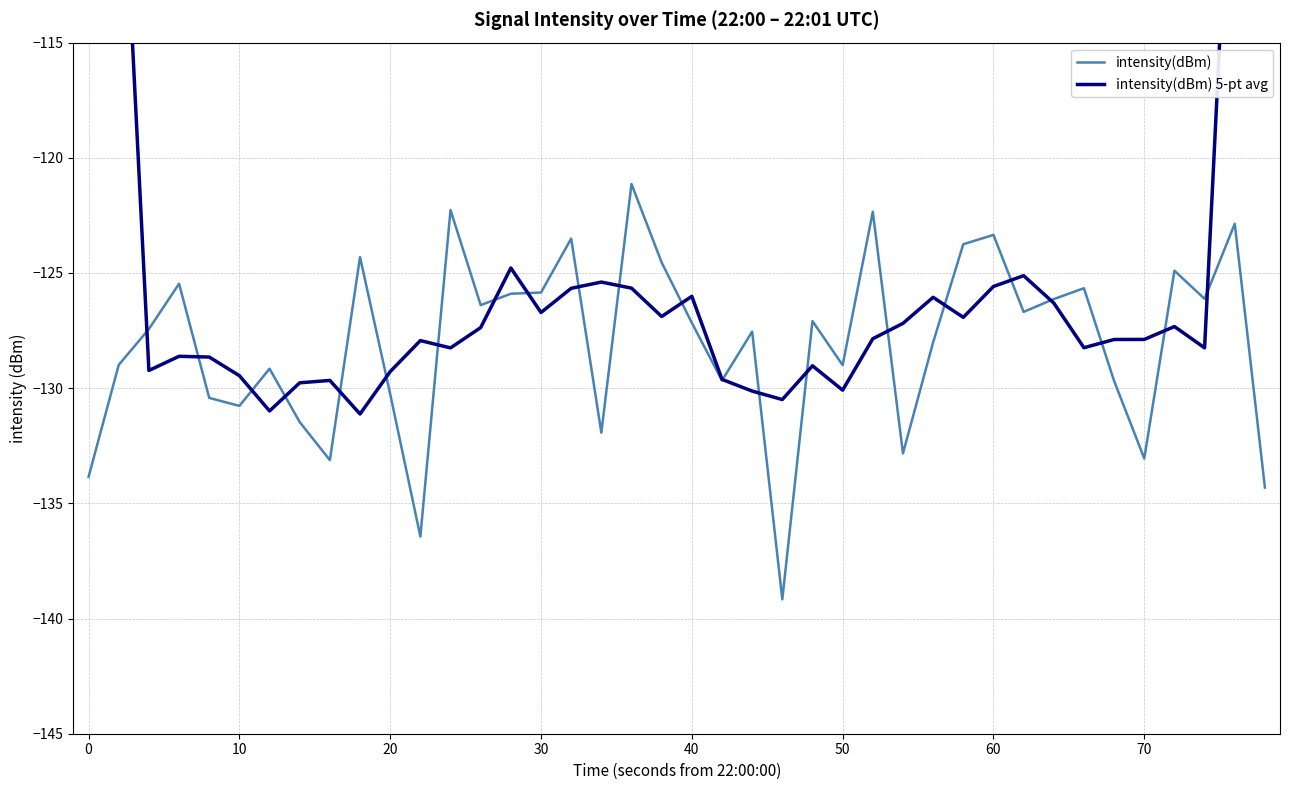

What is the smallest value displayed?

-139.2